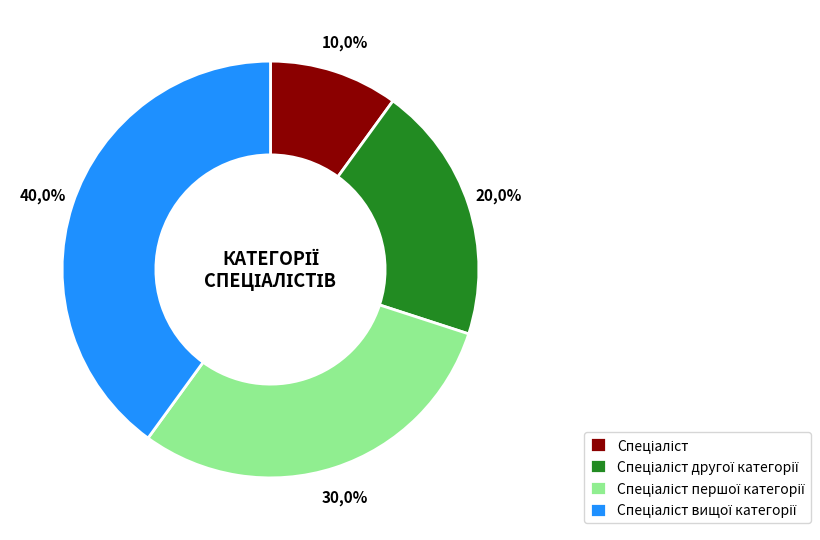

How much of the chart is everything except Спеціаліст?

90.0%